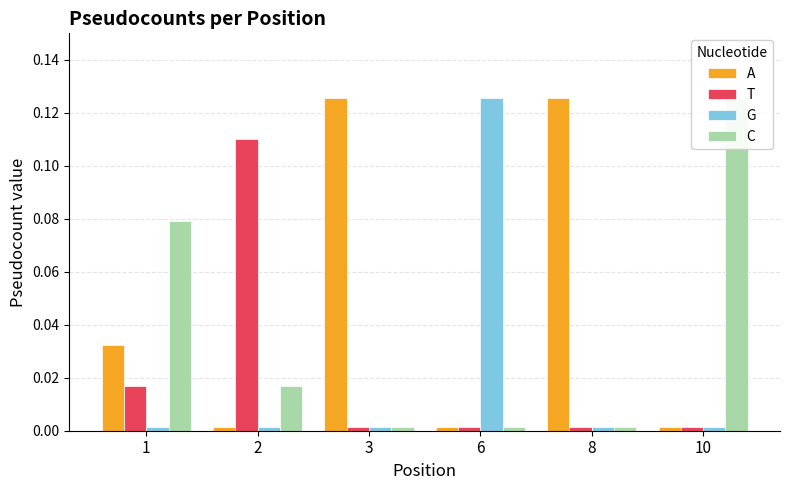

Which series changed the most between 2 and 10?

T